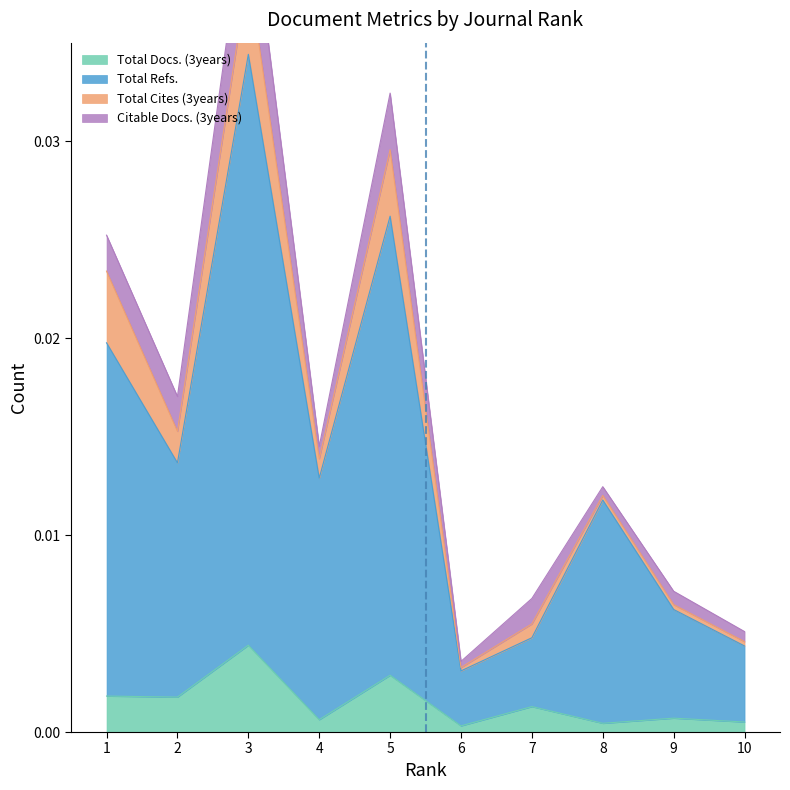

Which series has the widest spread of values?

Total Refs.